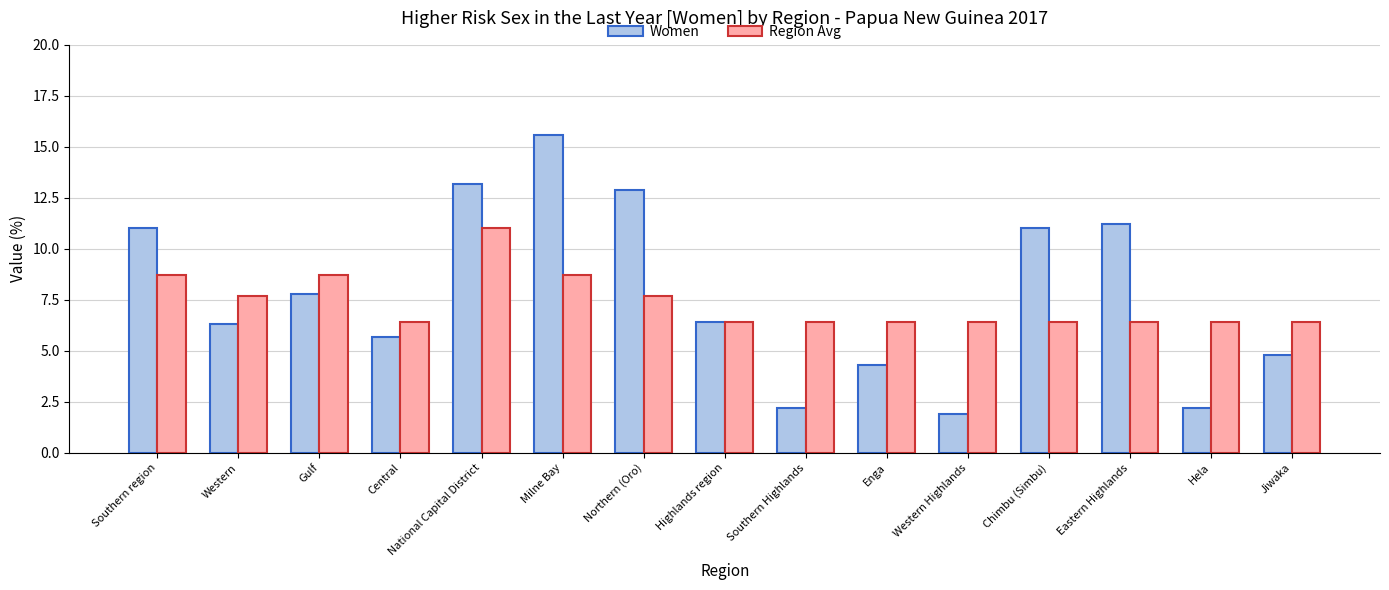

How many groups of bars are there?

15